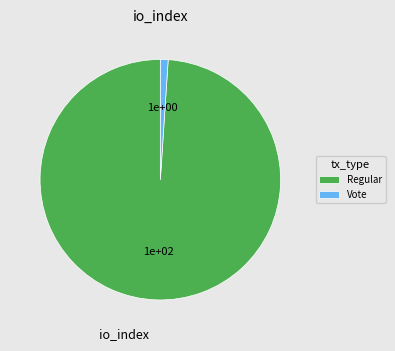

Which slice is the largest?

Regular